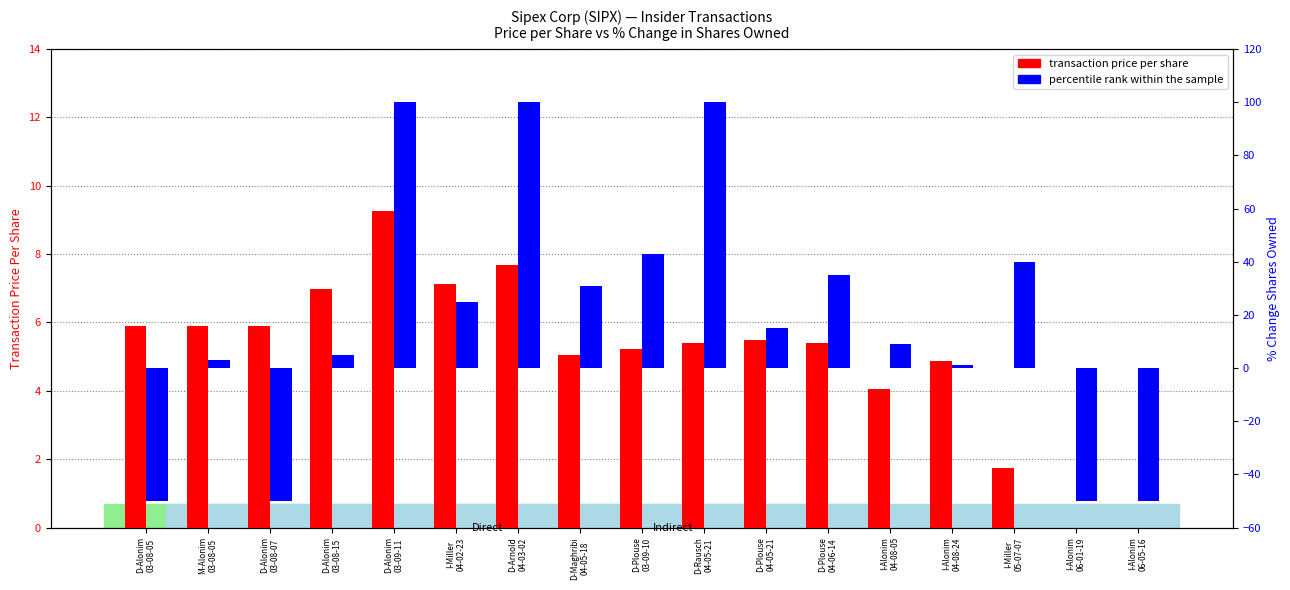

At which label is percentile rank within the sample closest to 25?

I-Miller
04-02-23